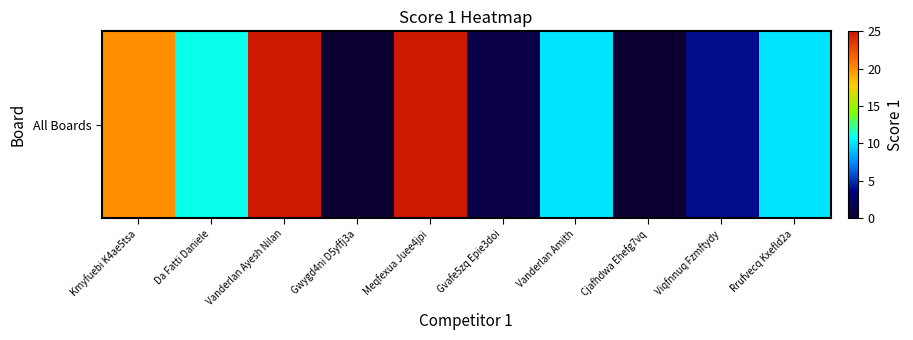

What is the maximum value shown in the chart?

25